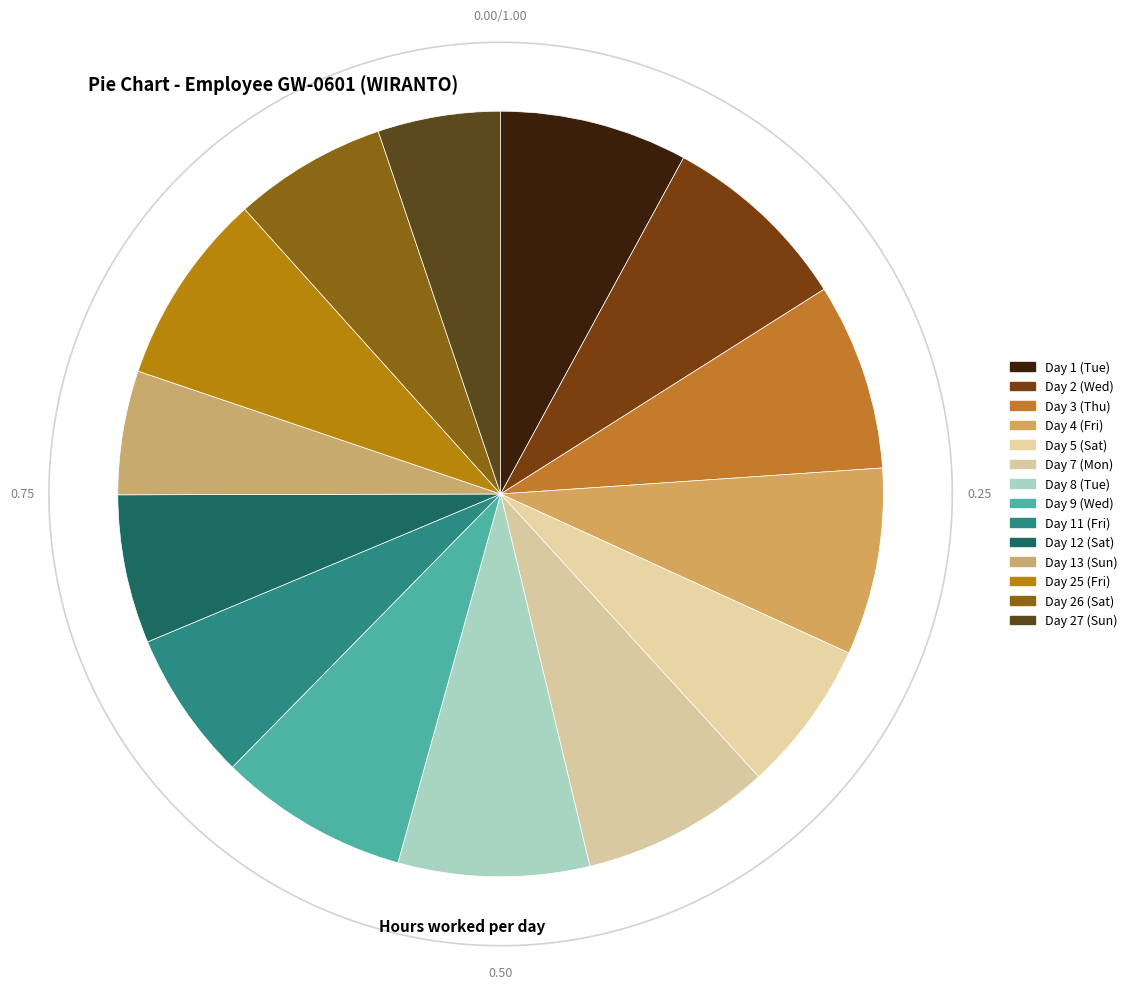

What is the ratio of the value at Day 1 (Tue) to the value at Day 11 (Fri)?

1.3